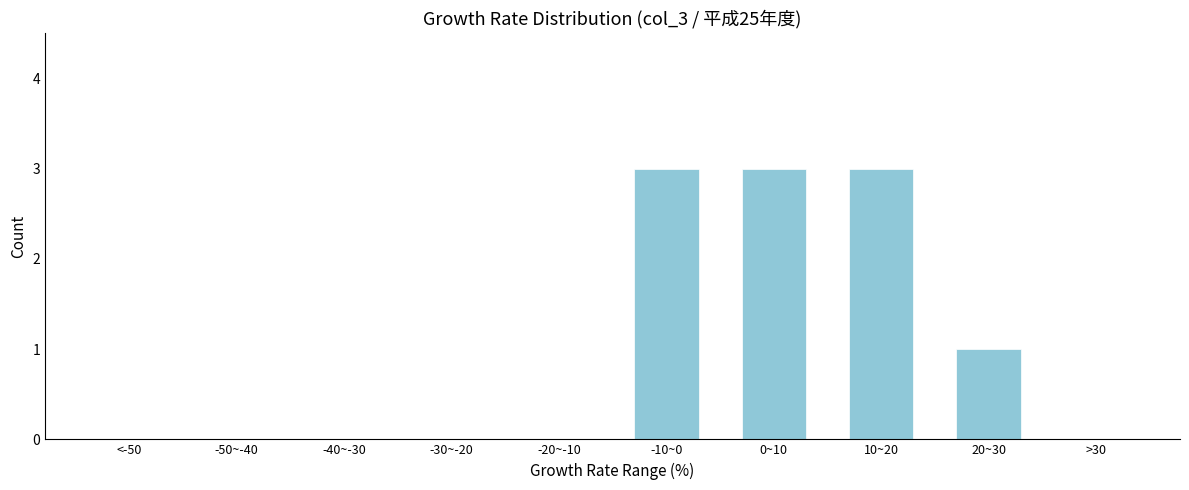

Reading left to right, transcribe all the data shown in this chart.

<-50=0	-50~-40=0	-40~-30=0	-30~-20=0	-20~-10=0	-10~0=3	0~10=3	10~20=3	20~30=1	>30=0